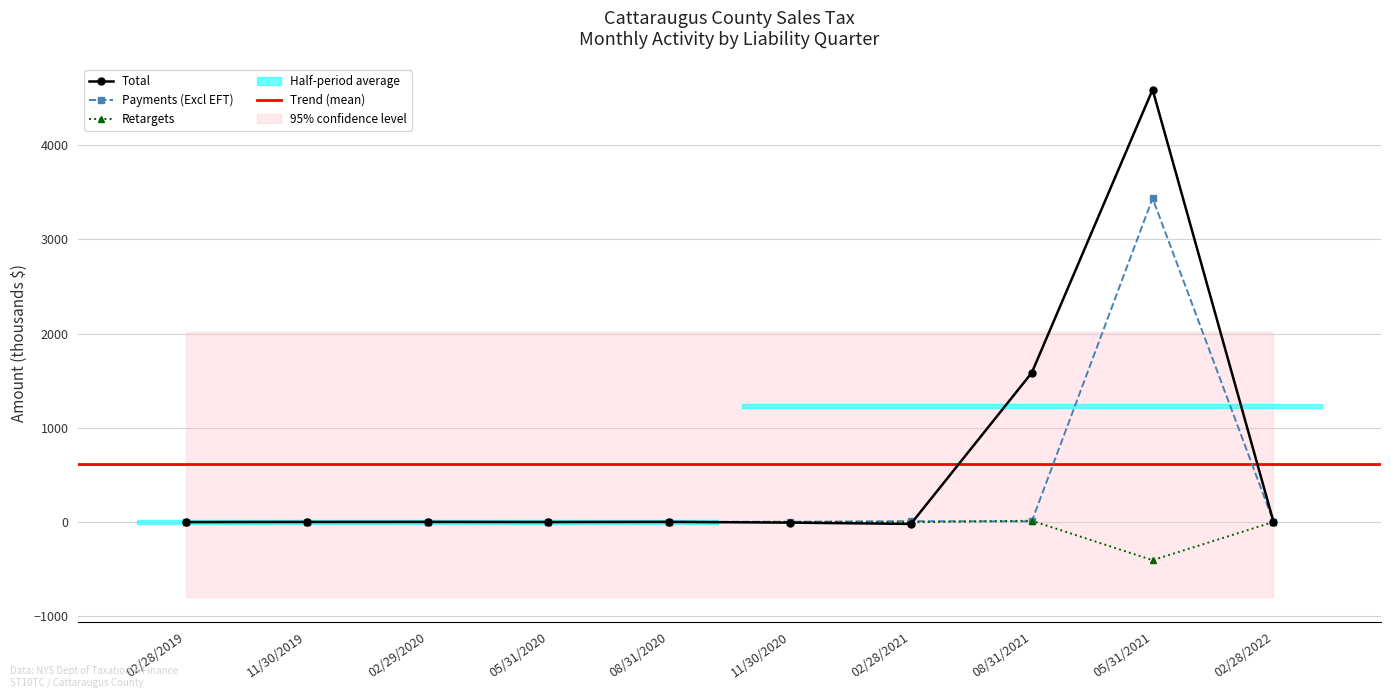

Which has a higher value, 08/31/2020 or 02/28/2019?

08/31/2020